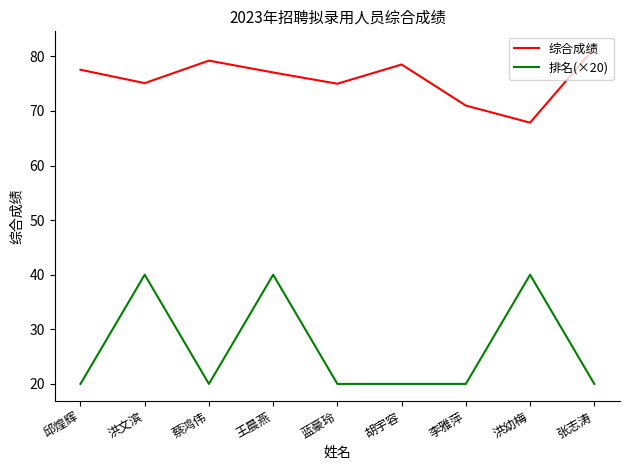

Does the chart display data point markers on the line(s)?

No